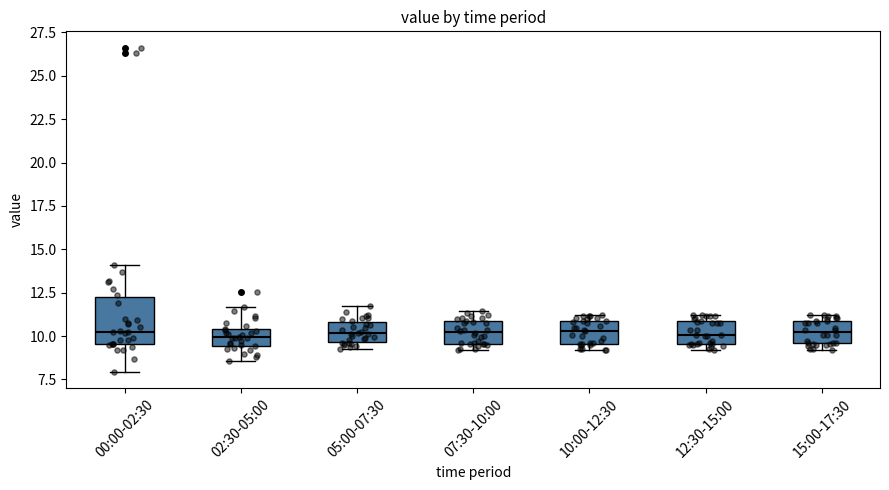

Where is the upper edge of the box for 10:00-12:30 on the y-axis? The values are not printed on the chart, so give them approximately, as read against the axis.

11.0